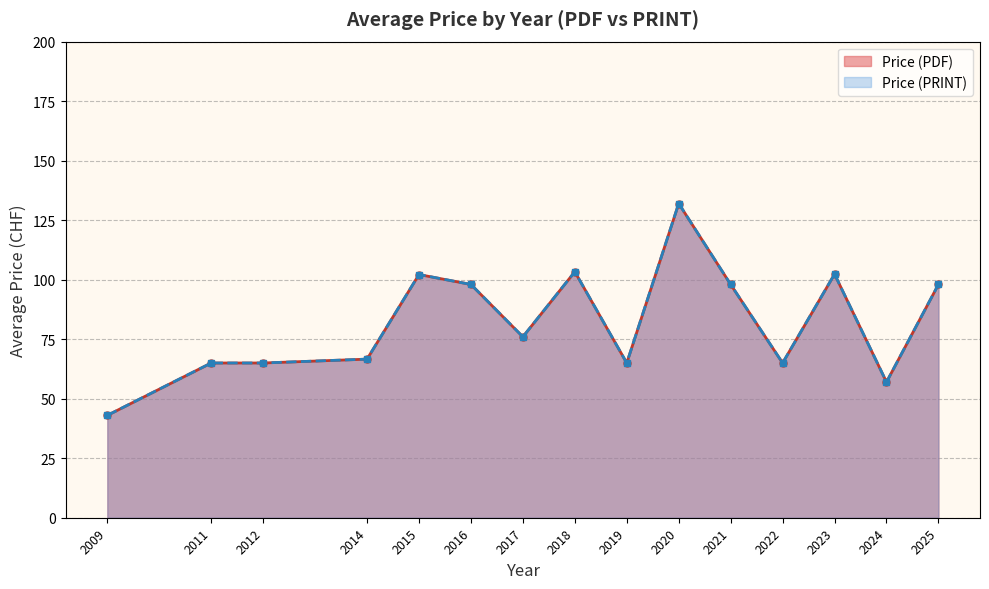

What is the label of the 12th point from the left?

2022